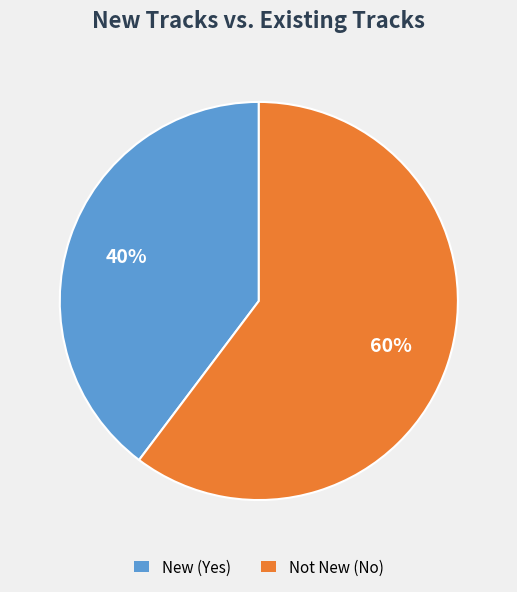

To the nearest percent, what is the average slice percentage?

50%